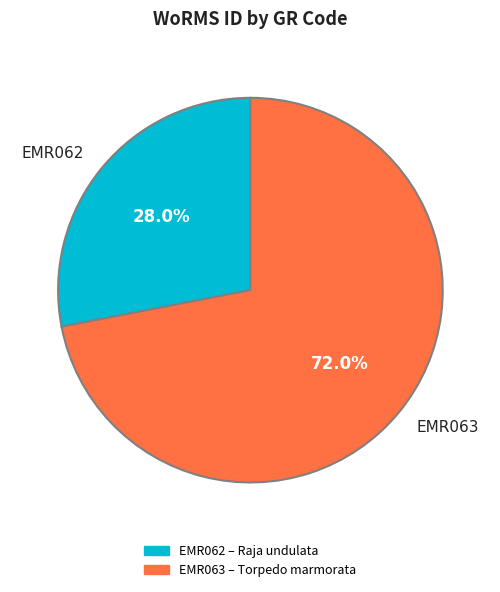

Combined, do EMR062 and EMR063 account for over 50%?

Yes